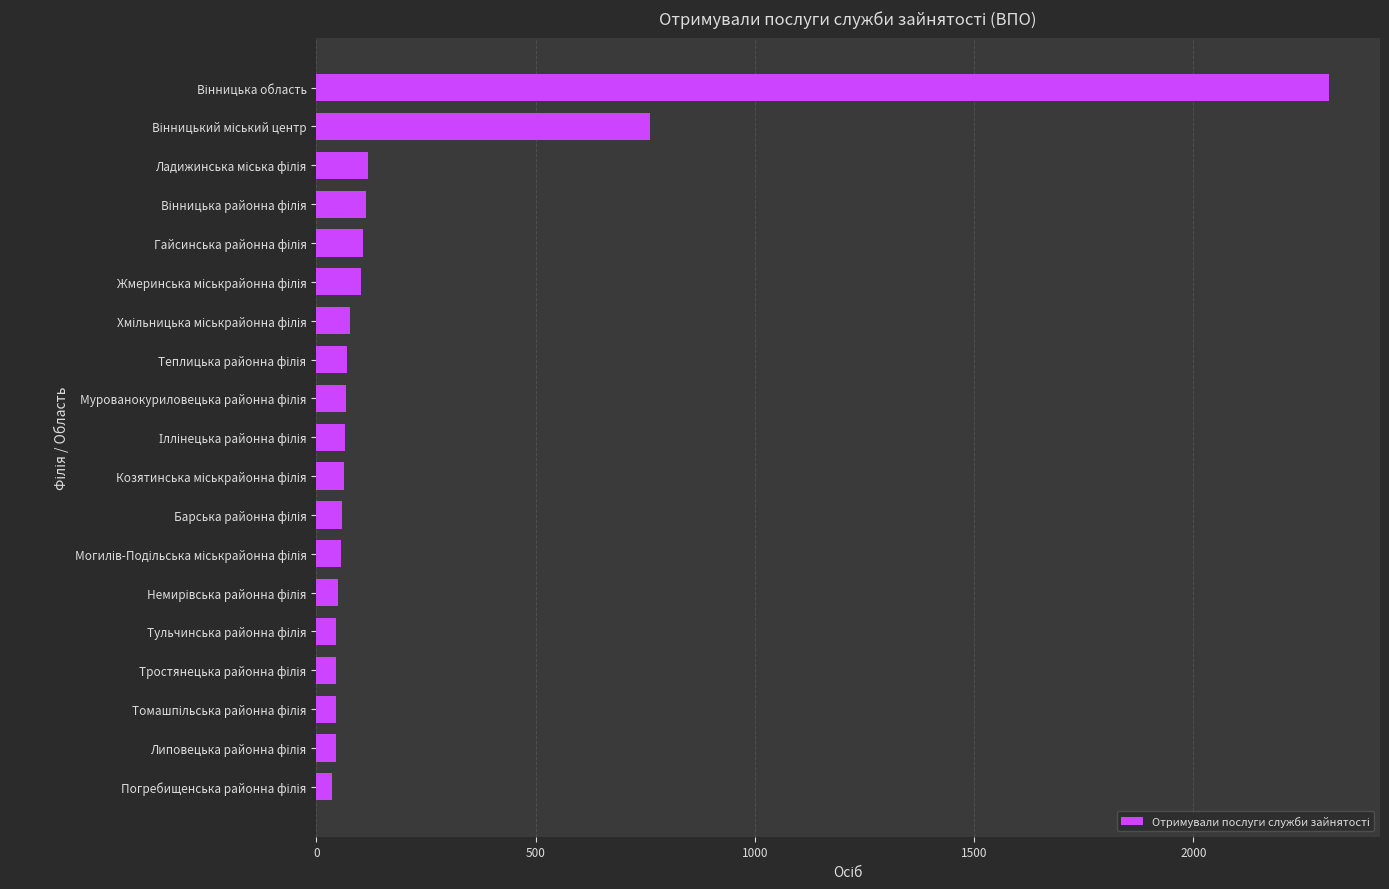

What is the greatest value displayed?

2310